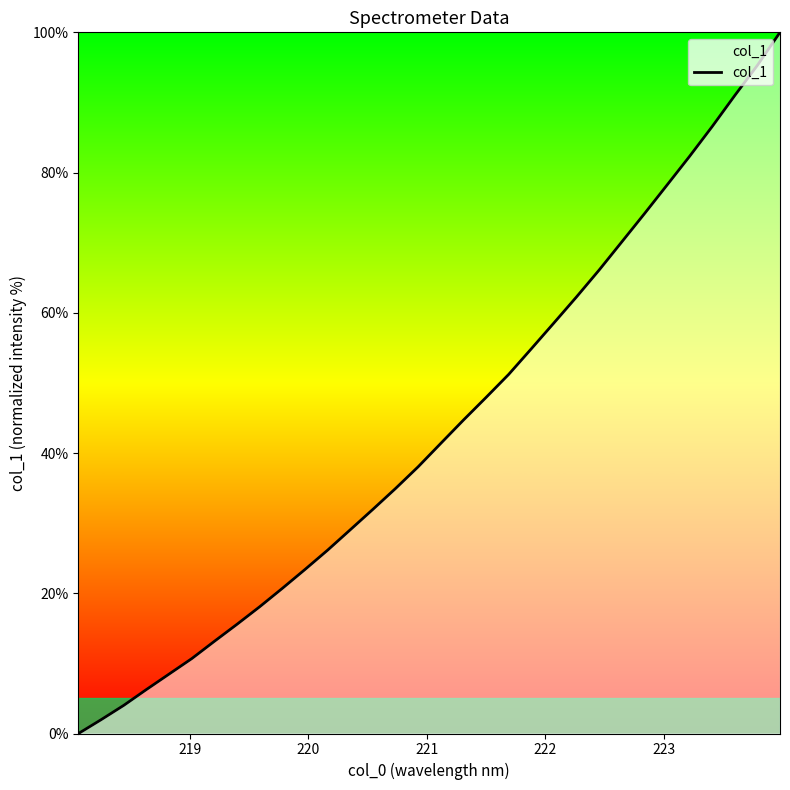

What is the difference between the maximum and minimum values?

100.0